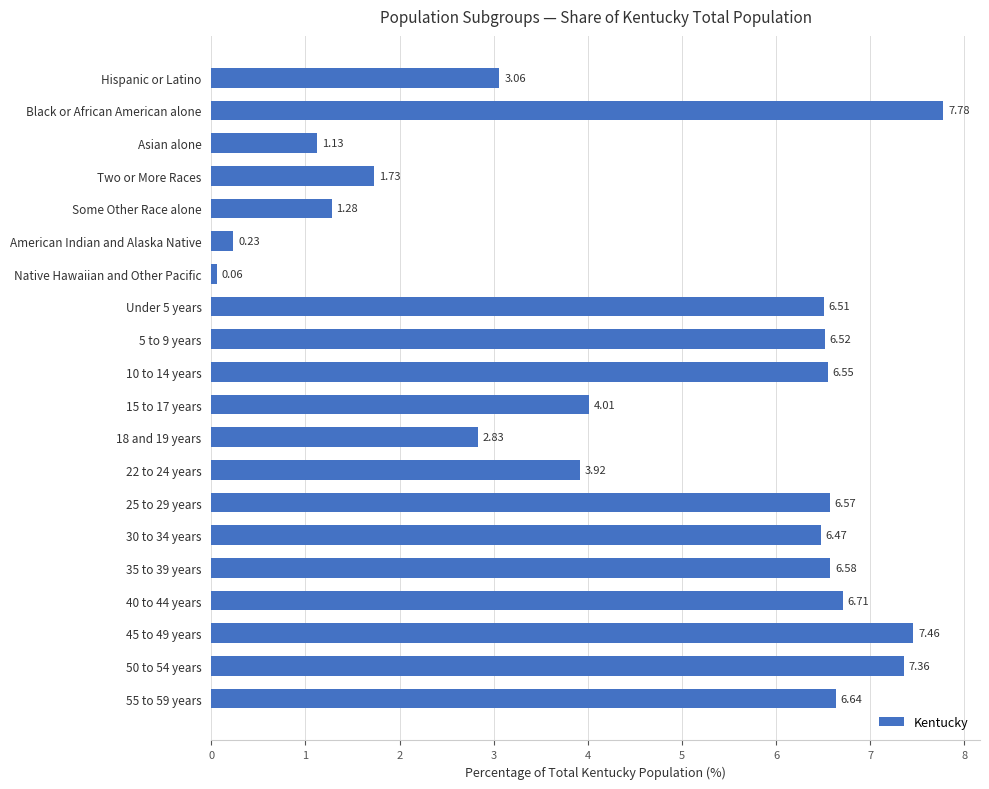

Between 22 to 24 years and 30 to 34 years, which is larger?

30 to 34 years